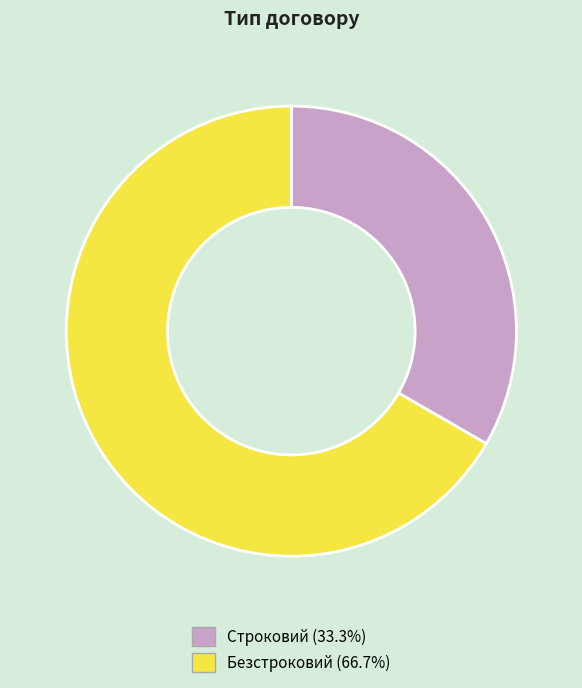

Rank the categories by value from lowest to highest.

Строковий, Безстроковий